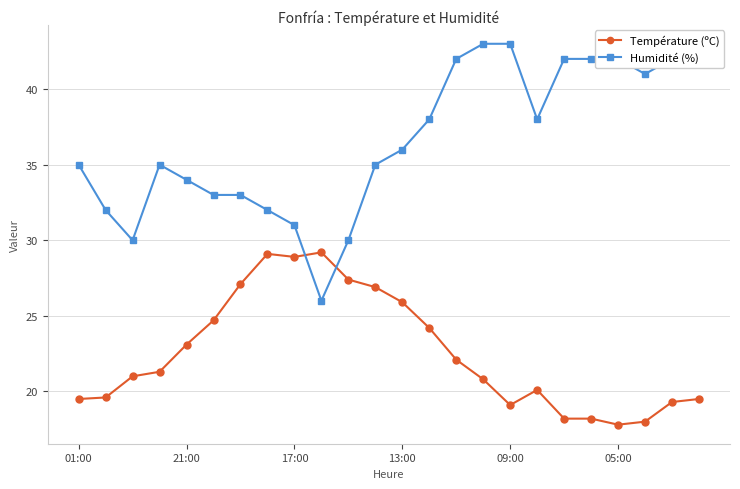

What is the maximum value for Température (ºC)?

29.2